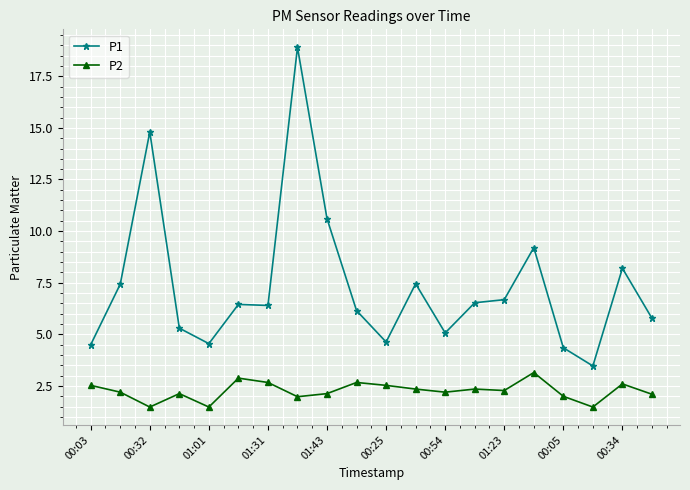

What is the average value of the P1 series?

7.3